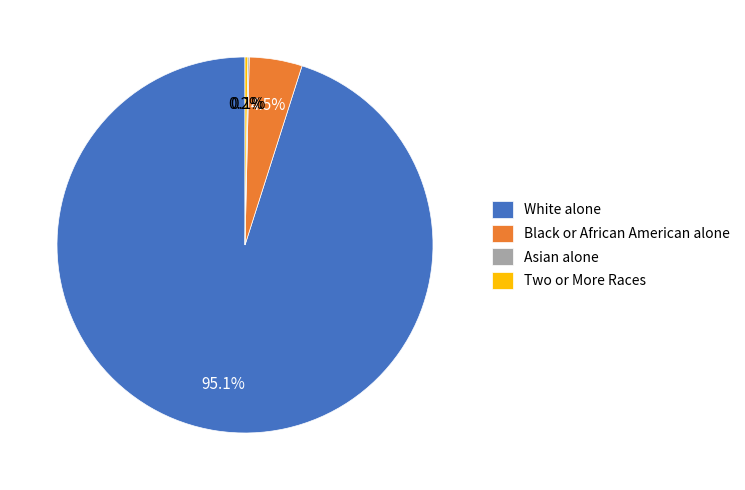

To the nearest percent, what is the difference between the White alone and Black or African American alone slice percentages?

91%